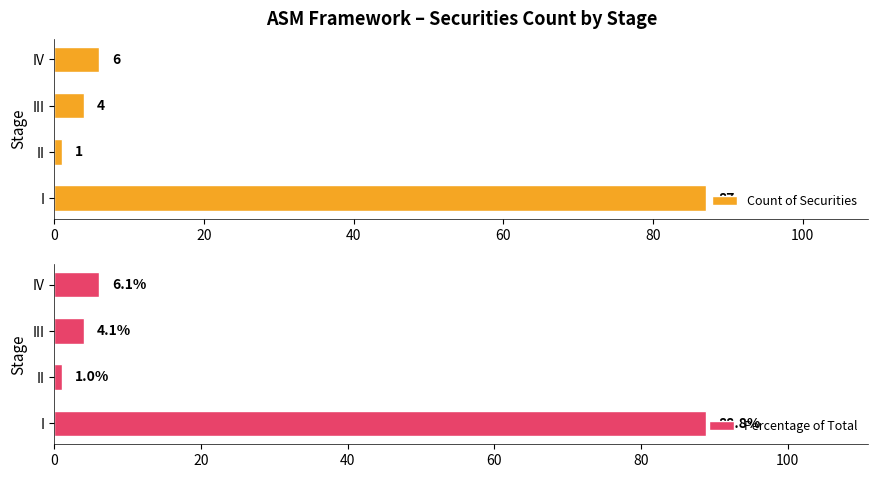

Reading right to left, list all the values displayed in this chart.

Count of Securities: 60=6.0	40=4.0	20=1.0	0=87.0
Percentage of Total: 60=6.1	40=4.1	20=1.0	0=88.8